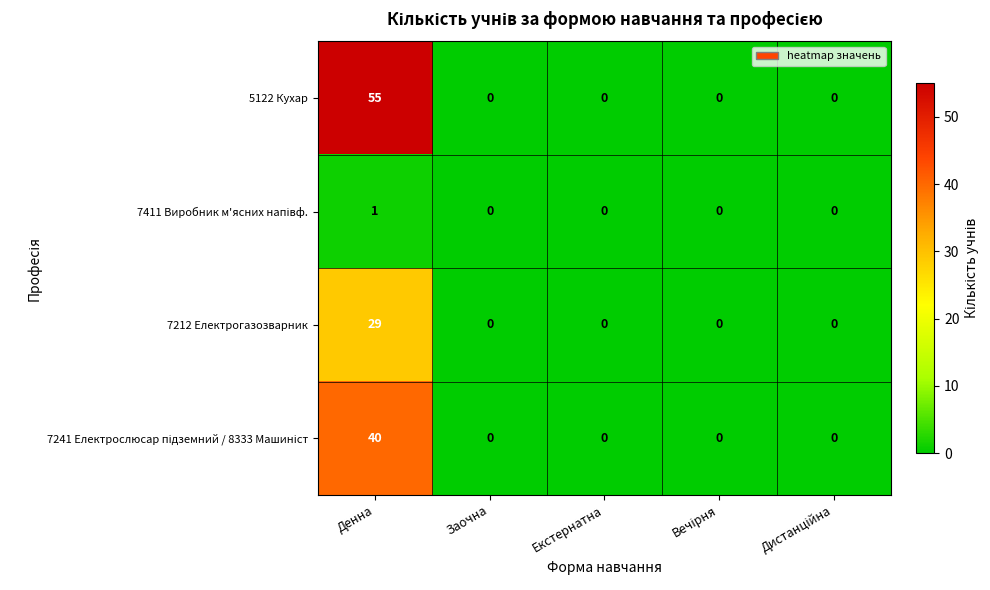

How many series are shown in this chart?

4